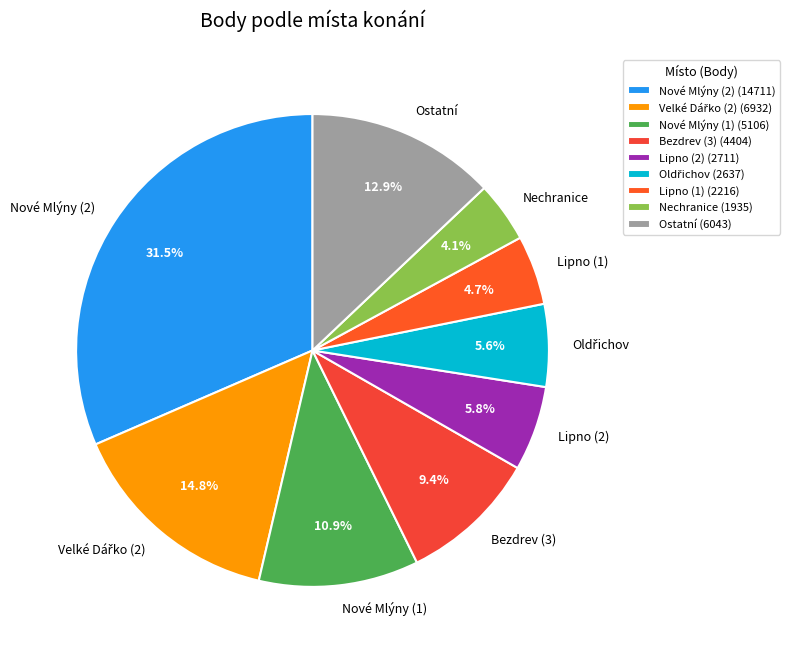

Between Ostatní and Nechranice, which is larger?

Ostatní